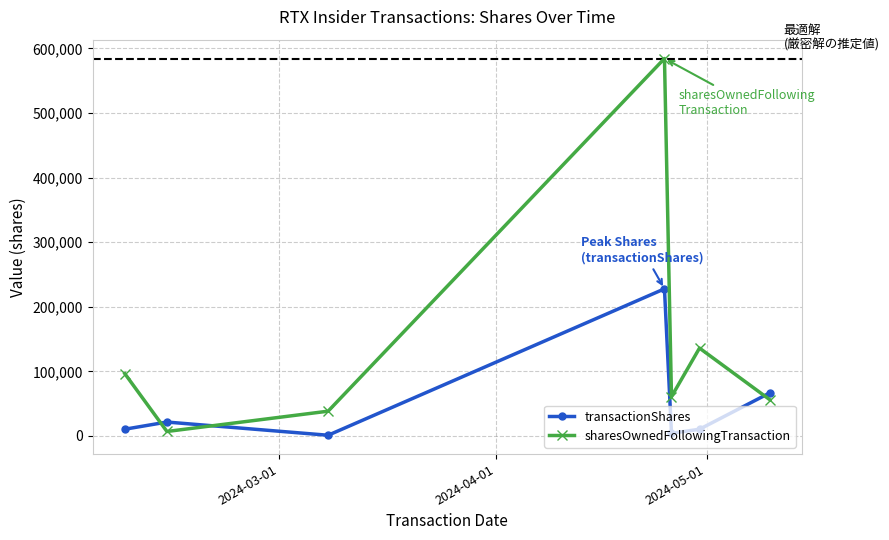

True or false: sharesOwnedFollowingTransaction and transactionShares cross at least once.

True